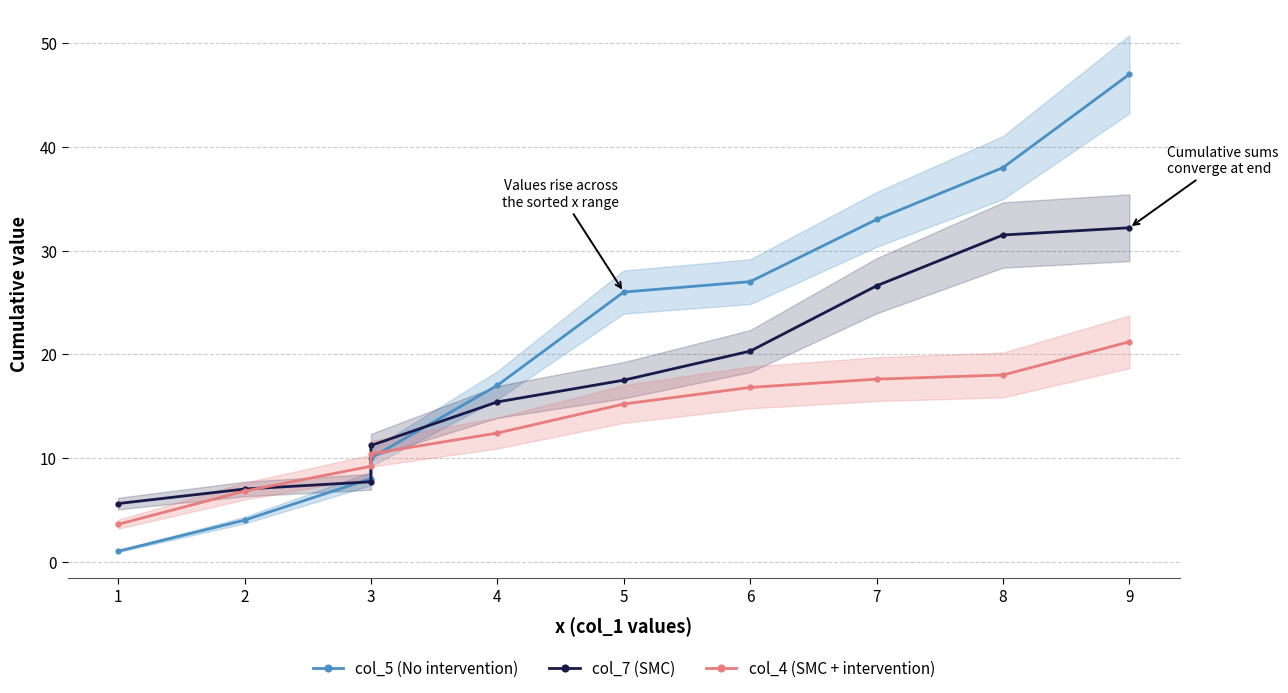

How many lines are shown in the chart?

3